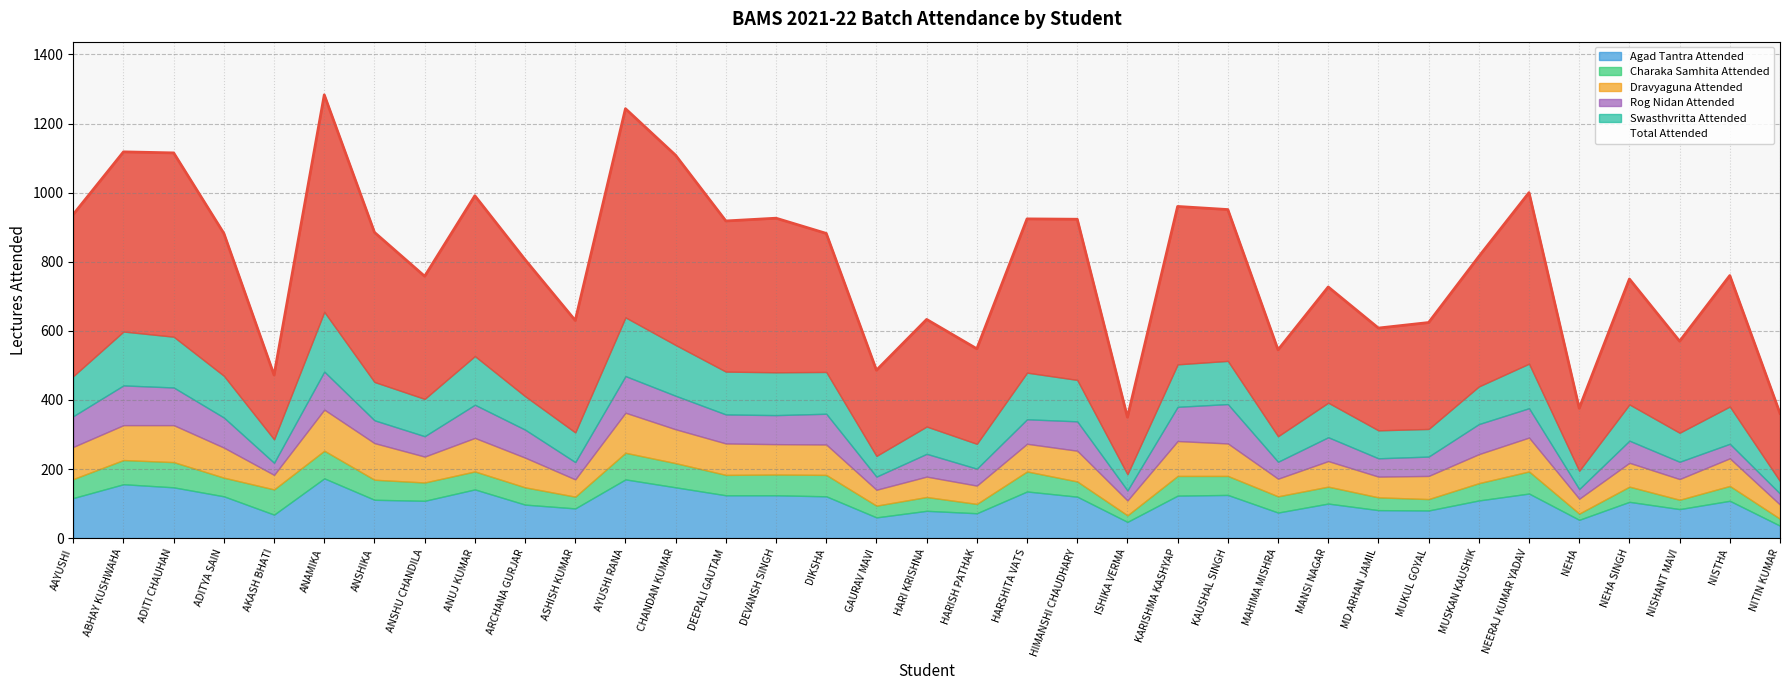

Reading left to right, what are all the values shown in this chart?

Total Attended: 937	1118	1115	882	472	1283	885	758	991	806	630	1243	1108	918	926	882	486	633	548	924	923	350	960	951	545	727	608	624	815	1000	376	750	570	760	361
Agad Tantra Attended: 116	156	147	121	68	173	111	108	141	97	86	170	147	124	124	121	60	79	72	135	120	47	123	125	74	100	81	80	109	129	53	105	84	108	36
Charaka Samhita Attended: 55	70	73	54	73	80	58	53	52	50	34	77	70	59	60	62	34	40	27	58	44	19	57	55	47	49	37	33	50	64	18	44	27	43	20
Dravyaguna Attended: 93	101	107	87	42	119	106	75	97	86	50	116	98	91	88	88	46	59	53	80	89	43	101	94	51	74	60	67	84	98	43	69	60	80	41
Rog Nidan Attended: 89	115	109	87	35	110	66	59	96	81	50	106	97	84	84	89	38	66	49	71	85	29	99	114	49	69	53	56	87	85	28	64	50	42	32
Swasthvritta Attended: 116	156	147	121	68	173	111	108	141	97	86	170	147	124	124	121	60	79	72	135	120	47	123	125	74	100	81	80	109	129	53	105	84	108	36